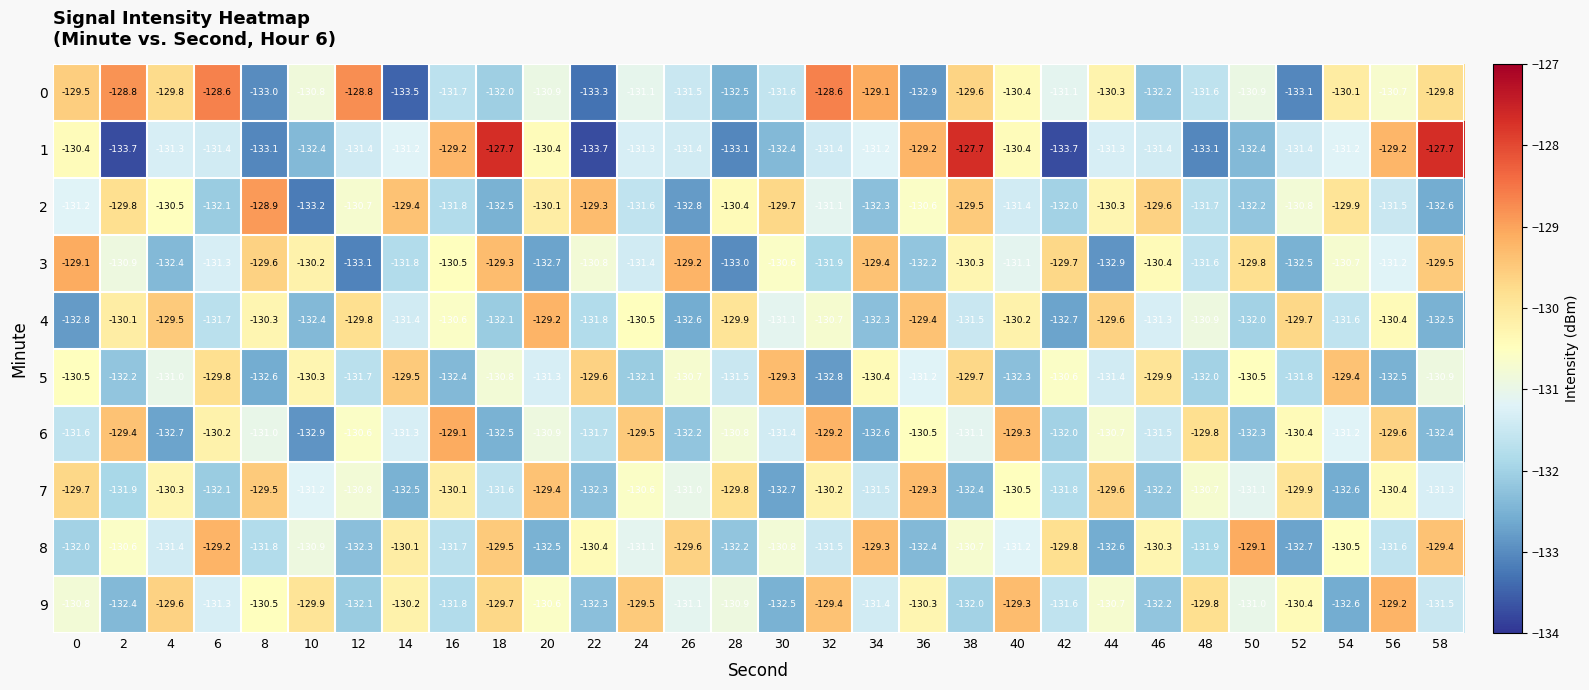

What is the average value of the 4 series?

-131.0